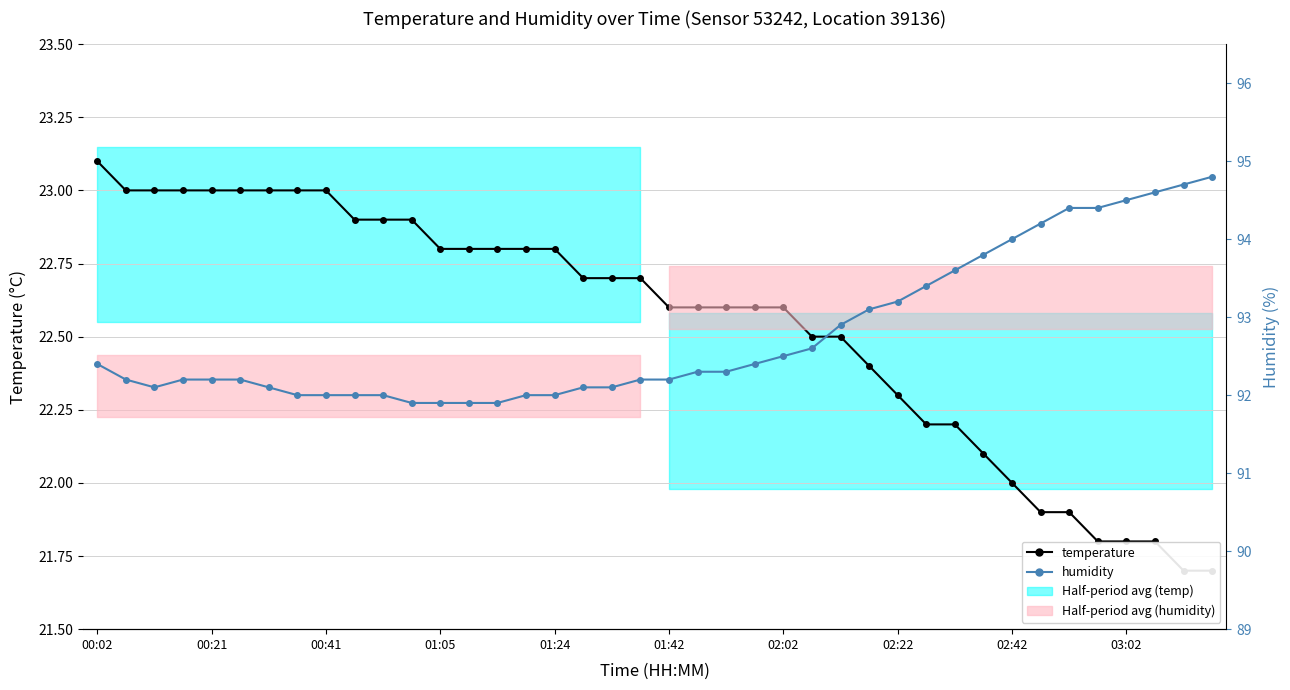

The humidity series shows 92.2 at 01:42. True or false?

True